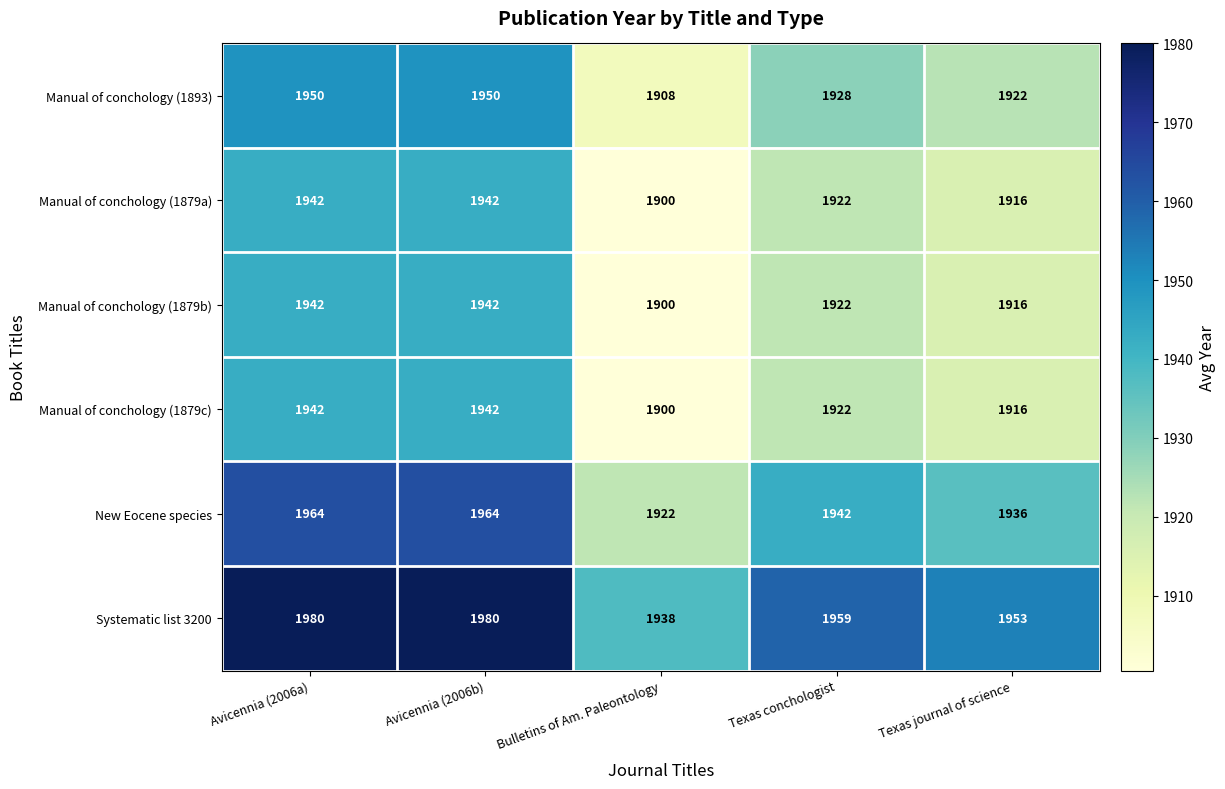

What is the sum of the Manual of conchology (1893) values at Texas journal of science and Avicennia (2006a)?

3872